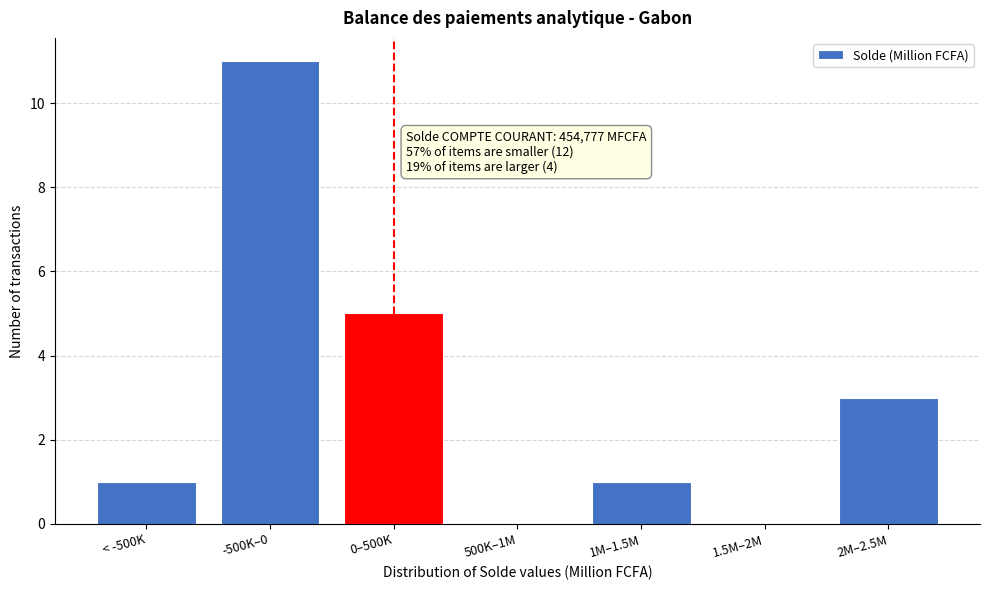

Reading left to right, transcribe all the data shown in this chart.

< -500K=1	-500K–0=11	0–500K=5	500K–1M=0	1M–1.5M=1	1.5M–2M=0	2M–2.5M=3